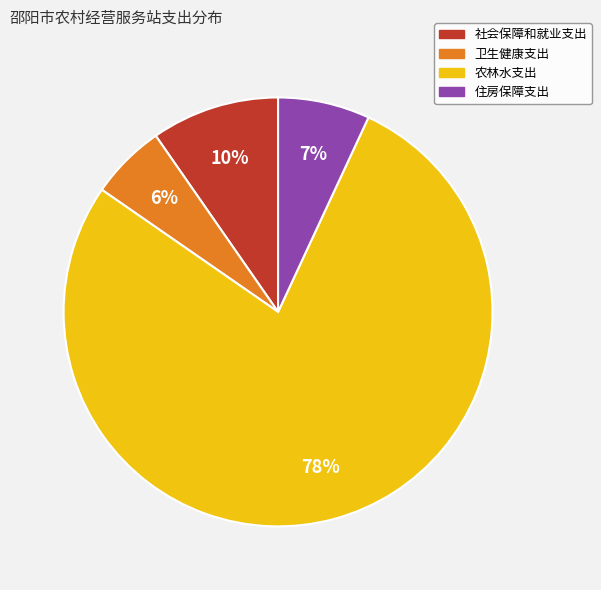

What percentage is the 卫生健康支出 slice, to the nearest percent?

6%